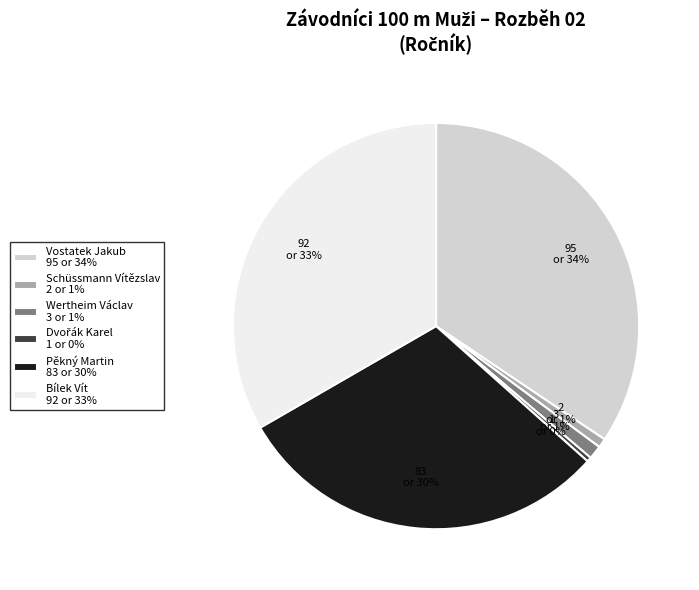

The Bílek Vít slice represents 33% of the pie. True or false?

True